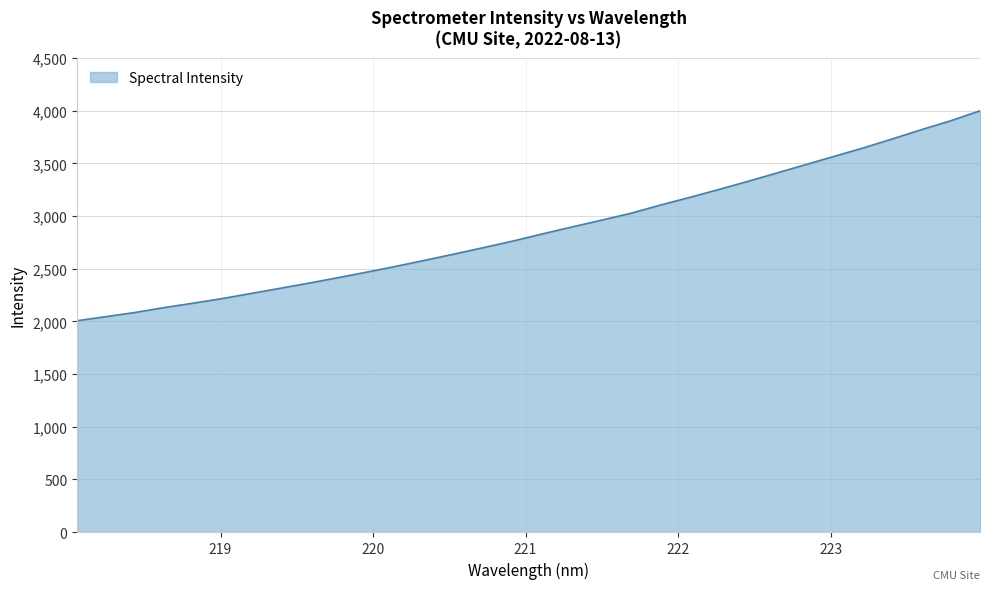

Does the chart have visible grid lines?

Yes